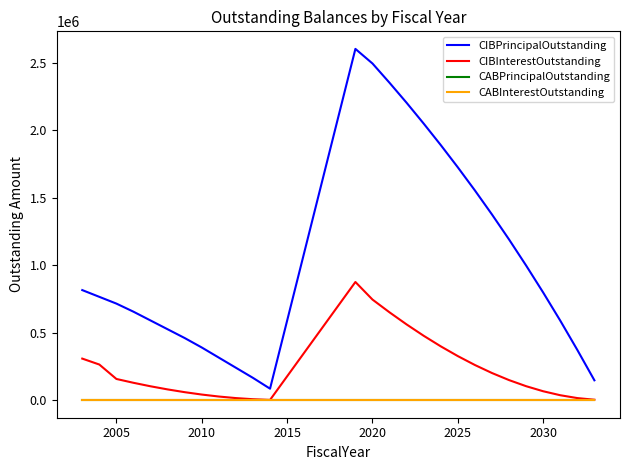

Does the chart have visible grid lines?

No